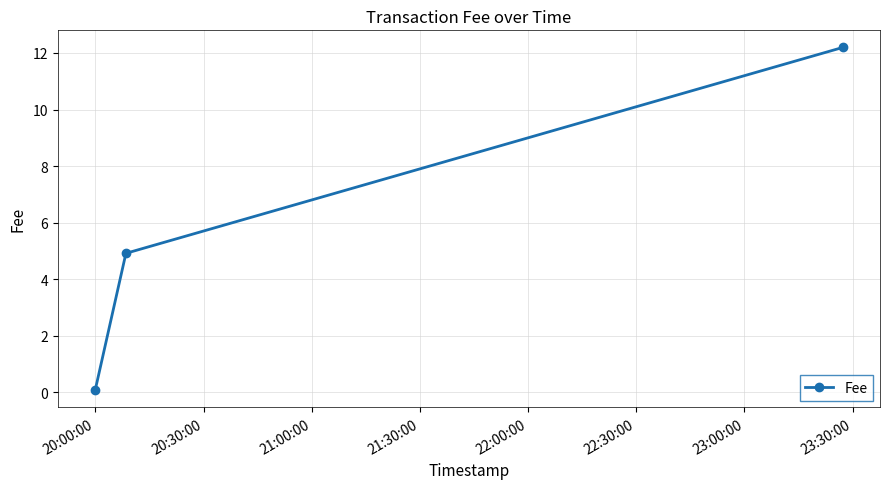

What is the greatest value displayed?

12.2